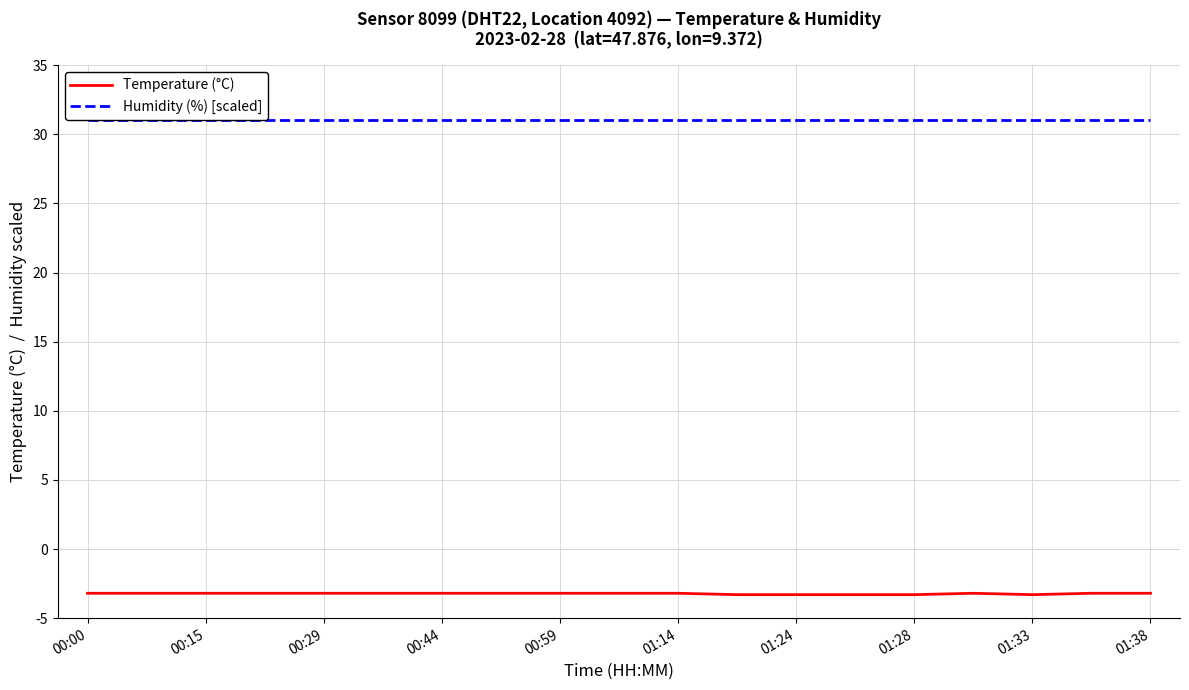

Rank the series by their average value, from lowest to highest.

Temperature (°C), Humidity (%) [scaled]